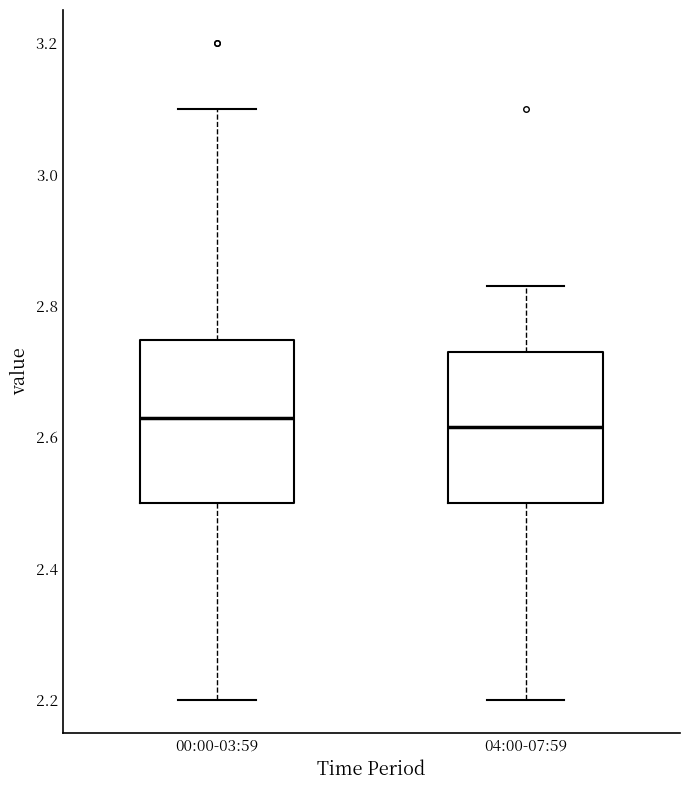

Reading left to right, read every box against the y-axis: the position of its median line, the range the box covers, and the ends of its whiskers. The values are not printed on the chart, so give them approximately, as read against the axis.

00:00-03:59: median 2.64, box 2.50 to 2.74, whiskers 2.20 to 3.10
04:00-07:59: median 2.62, box 2.50 to 2.74, whiskers 2.20 to 2.84